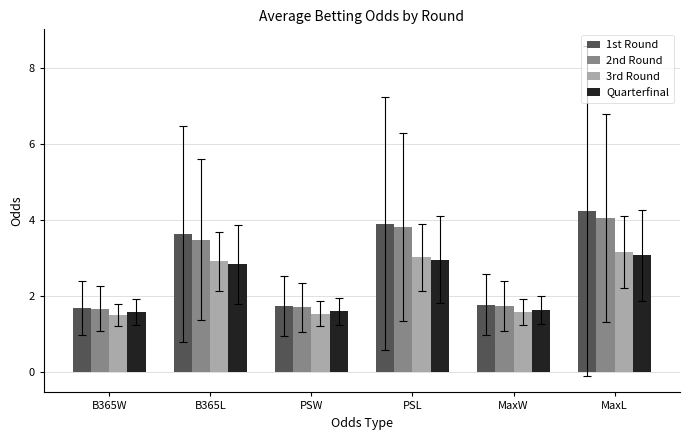

What is the approximate value of Quarterfinal at MaxW?

1.6